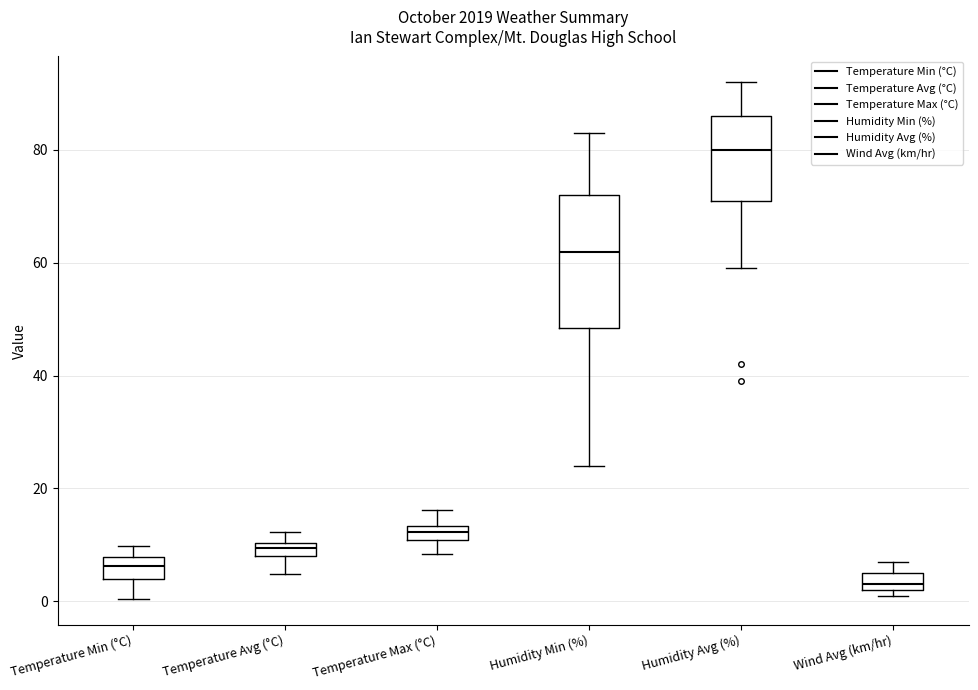

Which box's median line is the highest?

Humidity Avg (%)